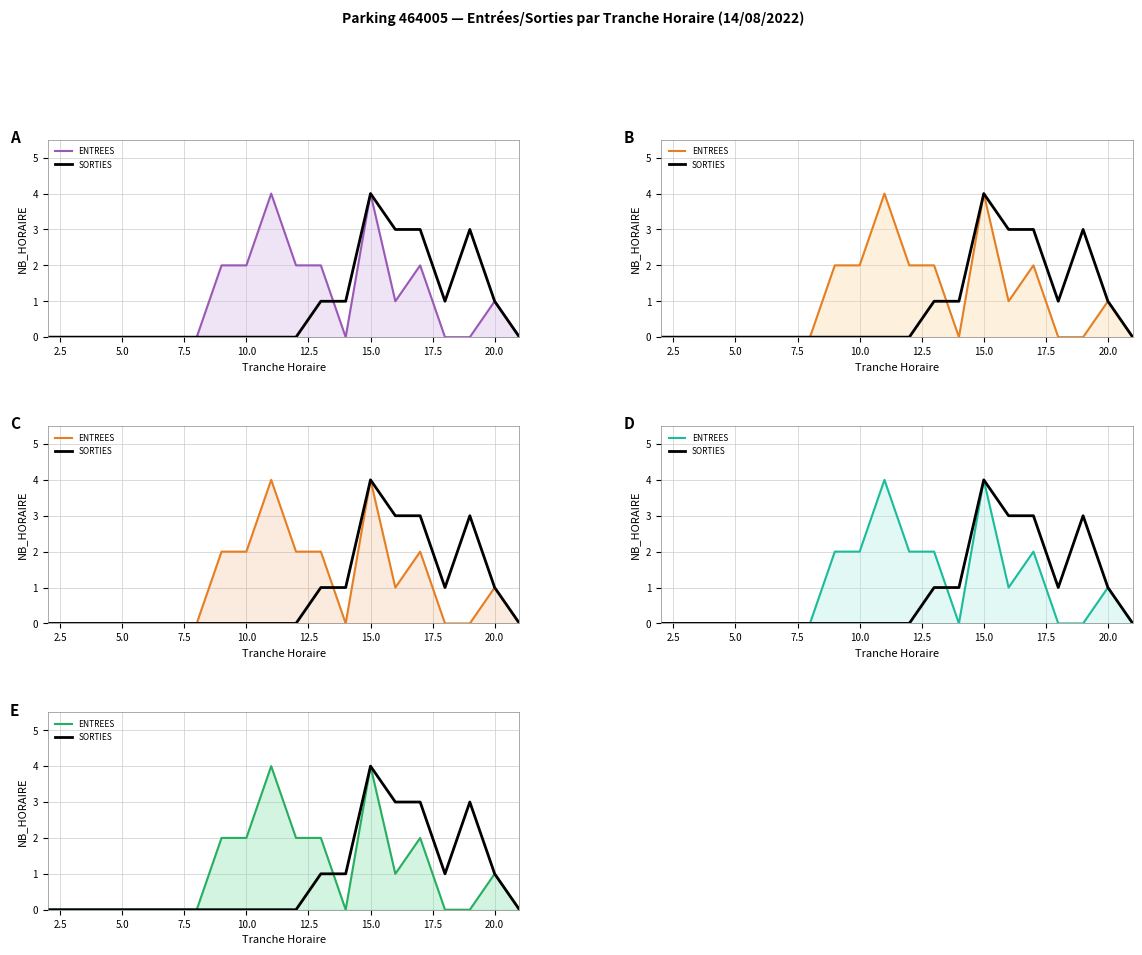

Rank the series by their maximum value, from highest to lowest.

ENTREES, SORTIES